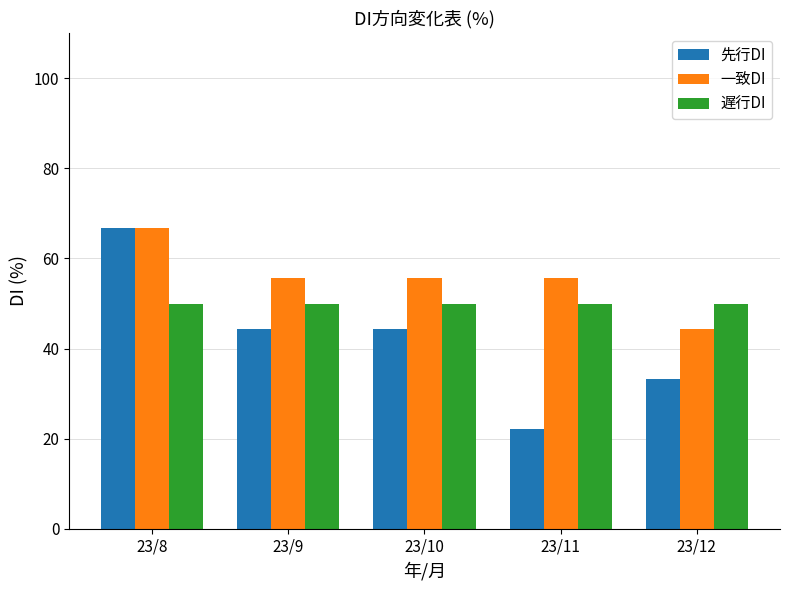

List the series in order of their overall mean, highest first.

一致DI, 遅行DI, 先行DI